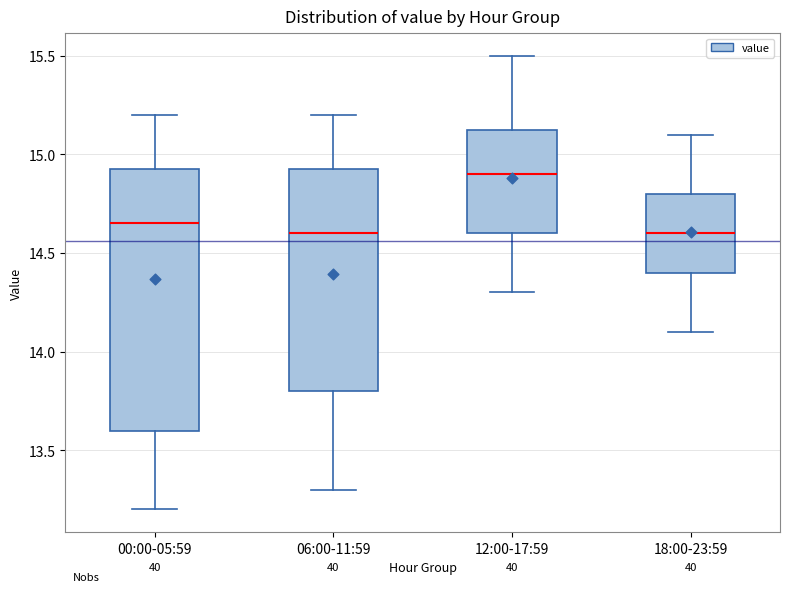

Reading left to right, read every box against the y-axis: the position of its median line, the range the box covers, and the ends of its whiskers. The values are not printed on the chart, so give them approximately, as read against the axis.

00:00-05:59: median 14.65, box 13.60 to 14.95, whiskers 13.20 to 15.20
06:00-11:59: median 14.60, box 13.80 to 14.95, whiskers 13.30 to 15.20
12:00-17:59: median 14.90, box 14.60 to 15.15, whiskers 14.30 to 15.50
18:00-23:59: median 14.60, box 14.40 to 14.80, whiskers 14.10 to 15.10